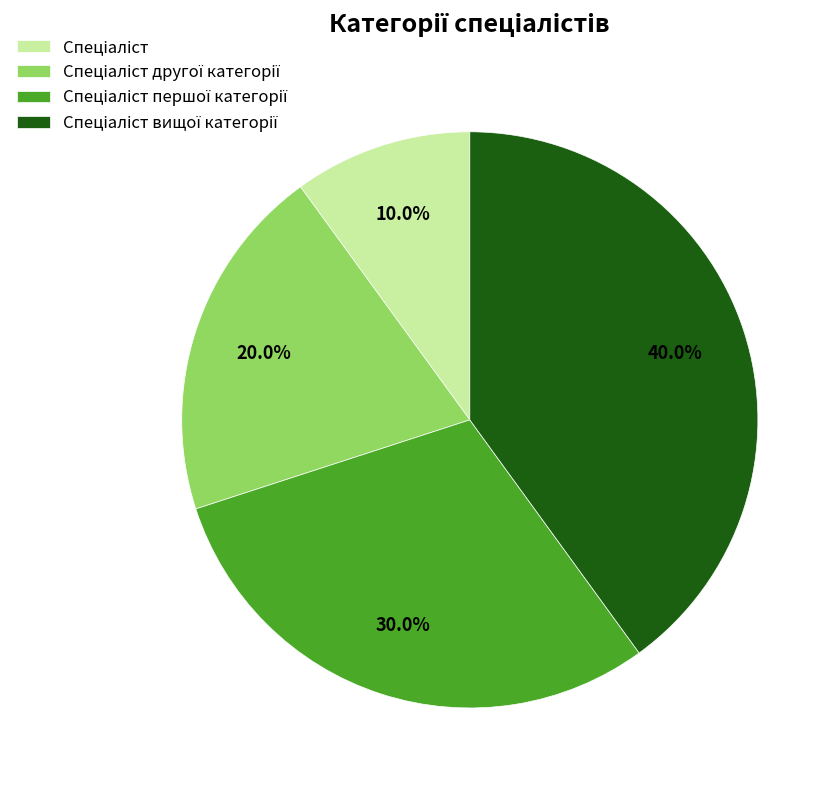

Is there a majority slice in this chart?

No